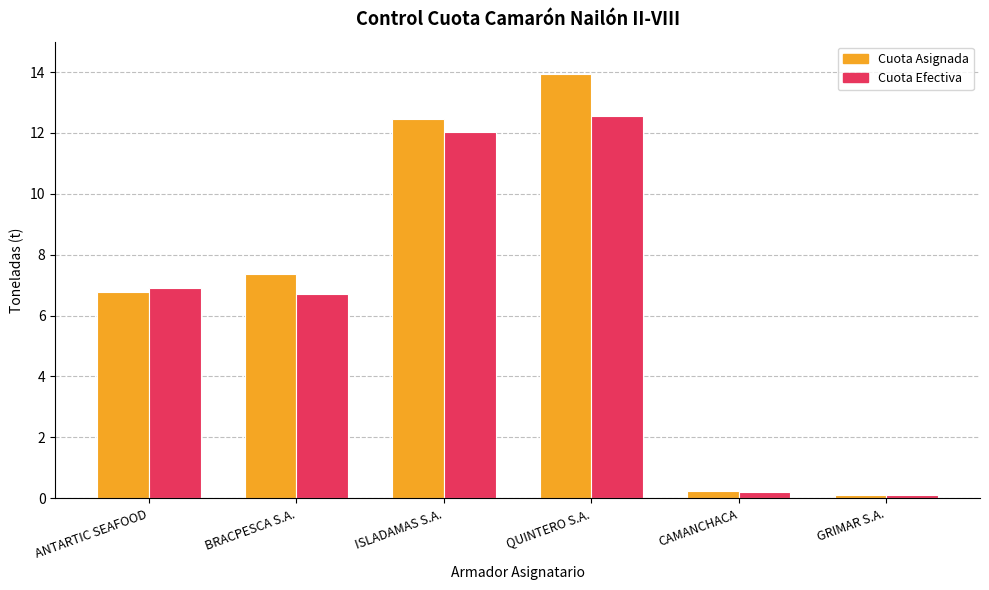

What is the difference between the Cuota Efectiva values at CAMANCHACA and ANTARTIC SEAFOOD?

6.7